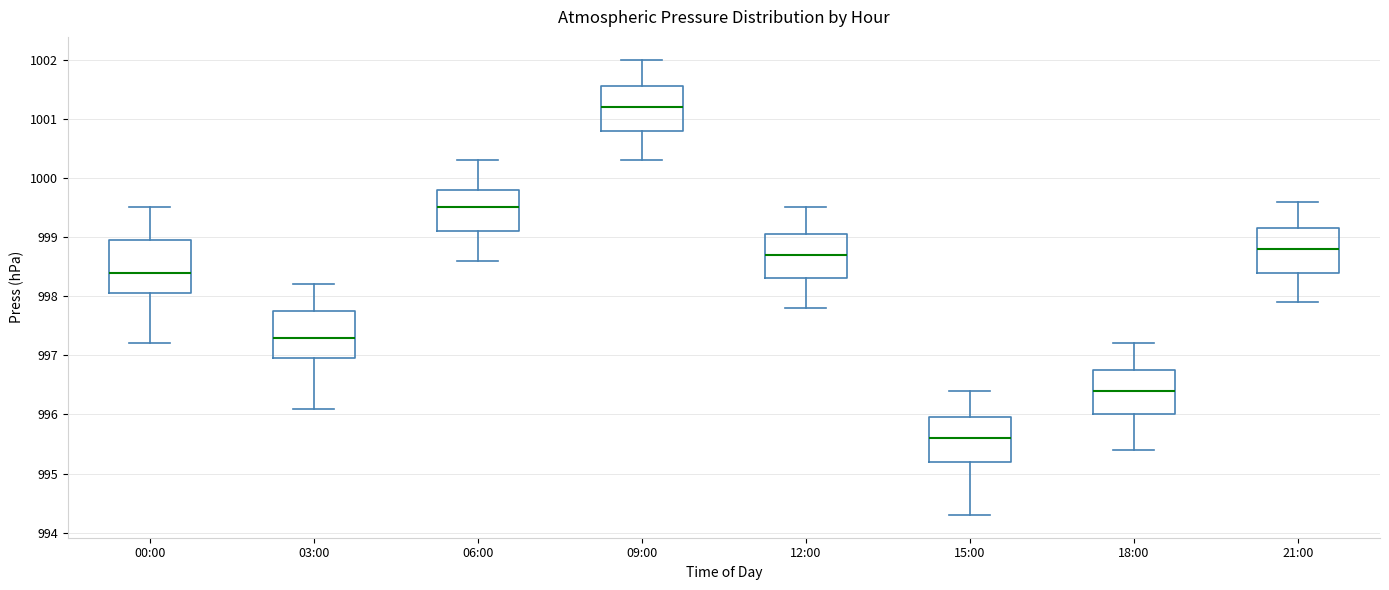

Which box is the tallest, from its lower edge to its upper edge?

00:00